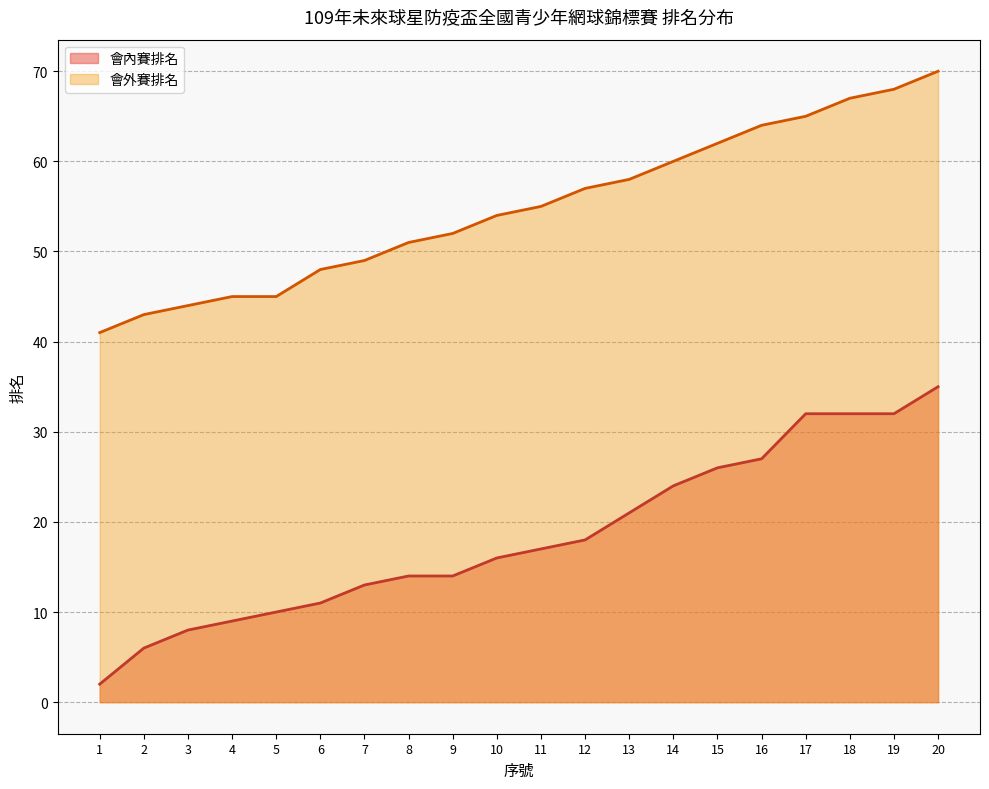

Where does the 會外賽排名 series first go above 55?

12